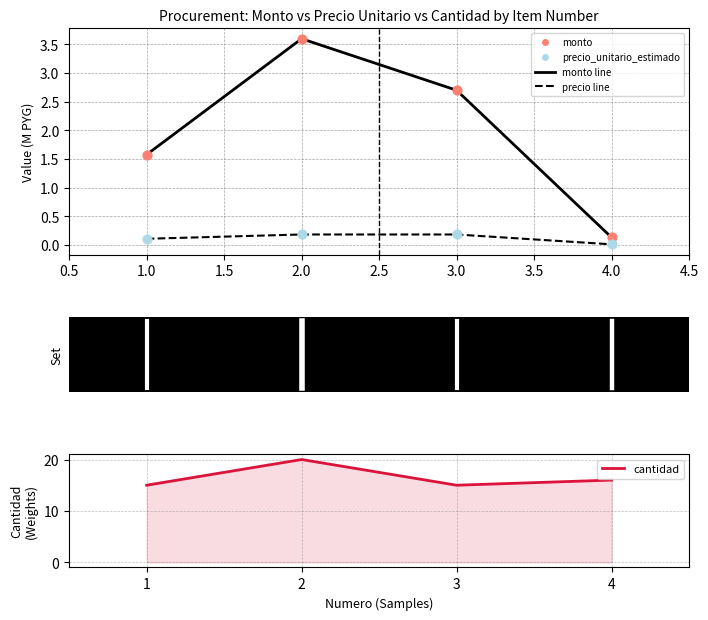

Which series contains the lowest Y value?

precio_unitario_estimado (M PYG)